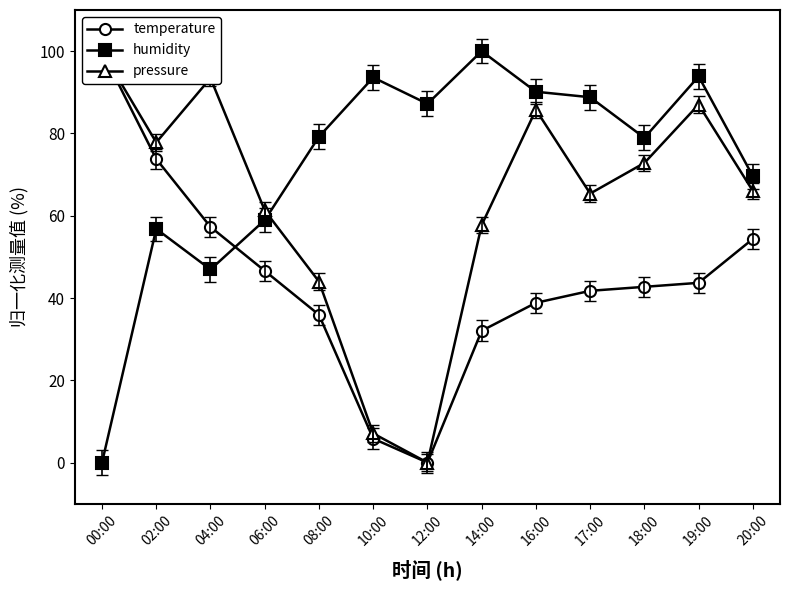

What is the sum of all humidity values?

944.0